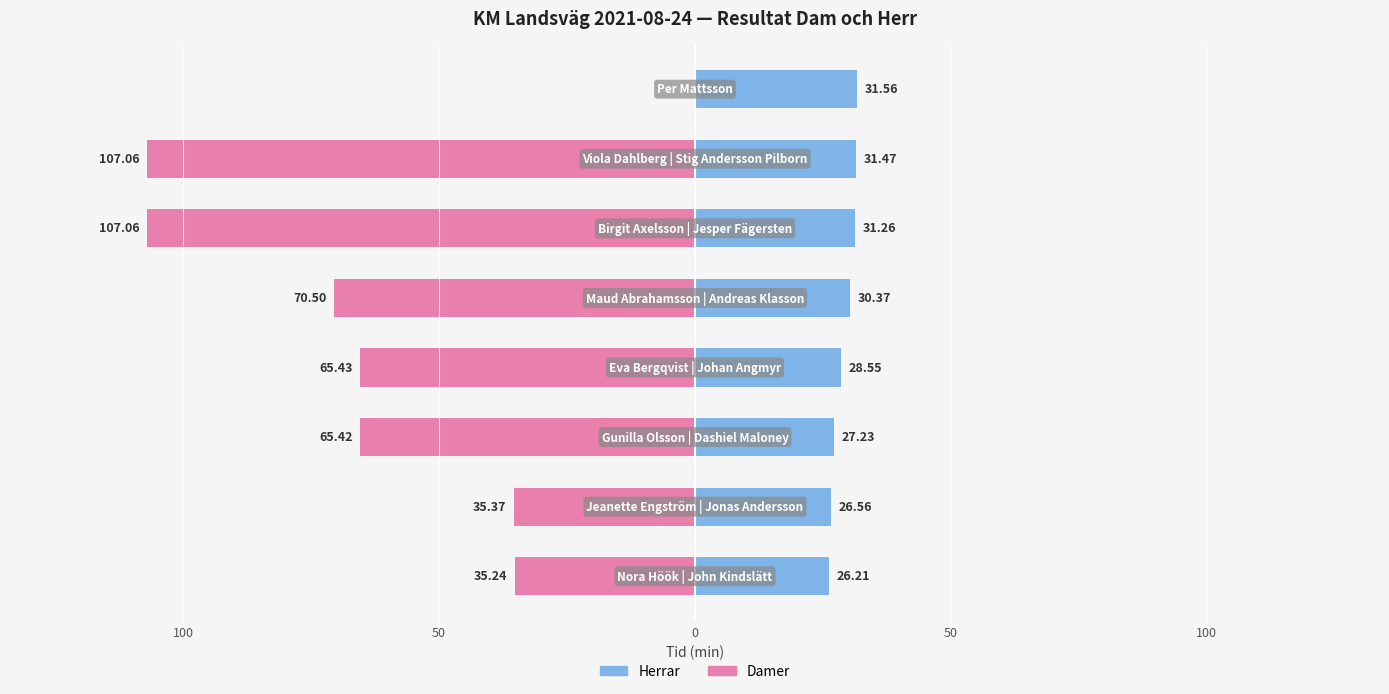

Is it true that Damer equals -70.5 at 50?

True